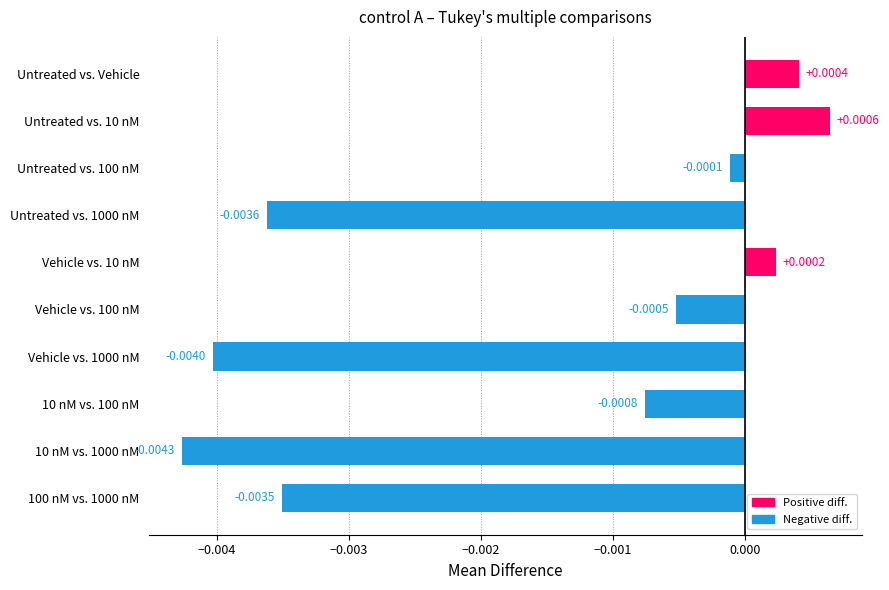

List the labels in order of value, largest first.

Untreated vs. 10 nM, Untreated vs. Vehicle, Vehicle vs. 10 nM, Untreated vs. 100 nM, Vehicle vs. 100 nM, 10 nM vs. 100 nM, 100 nM vs. 1000 nM, Untreated vs. 1000 nM, Vehicle vs. 1000 nM, 10 nM vs. 1000 nM